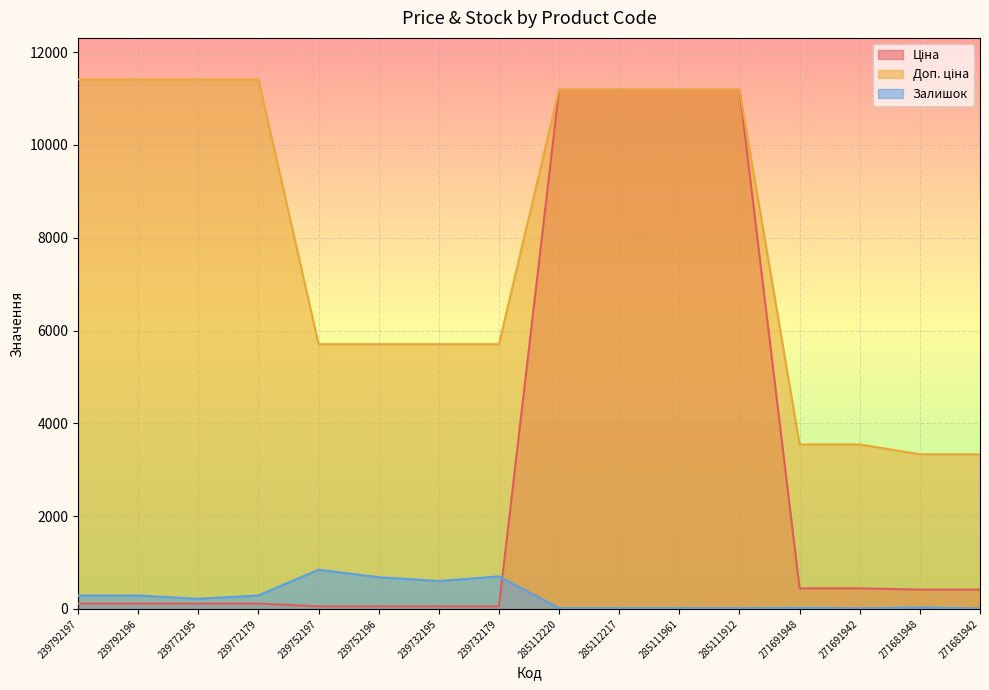

List the labels in order of Доп. ціна value, largest first.

239792197, 239792196, 239772195, 239772179, 285112220, 285112217, 285111961, 285111912, 239752197, 239752196, 239732195, 239732179, 271691948, 271691942, 271681948, 271681942